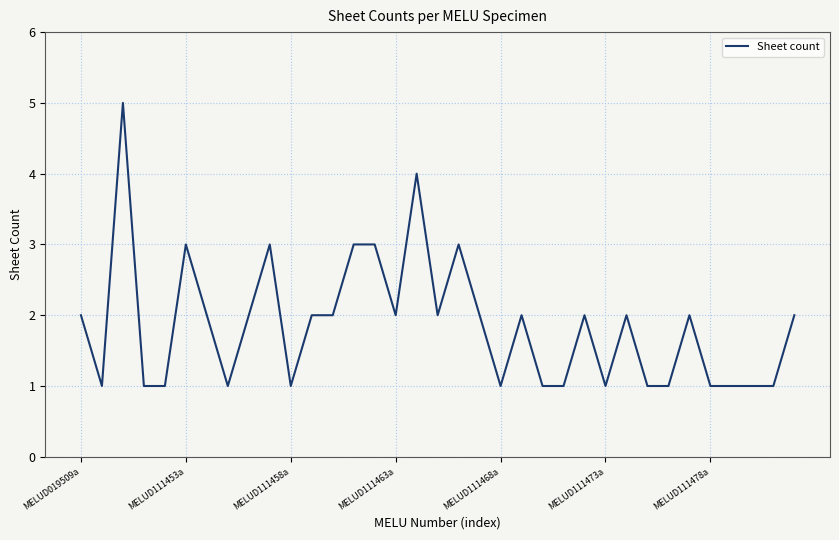

Is it true that the value at MELUD111458a is 2?

False